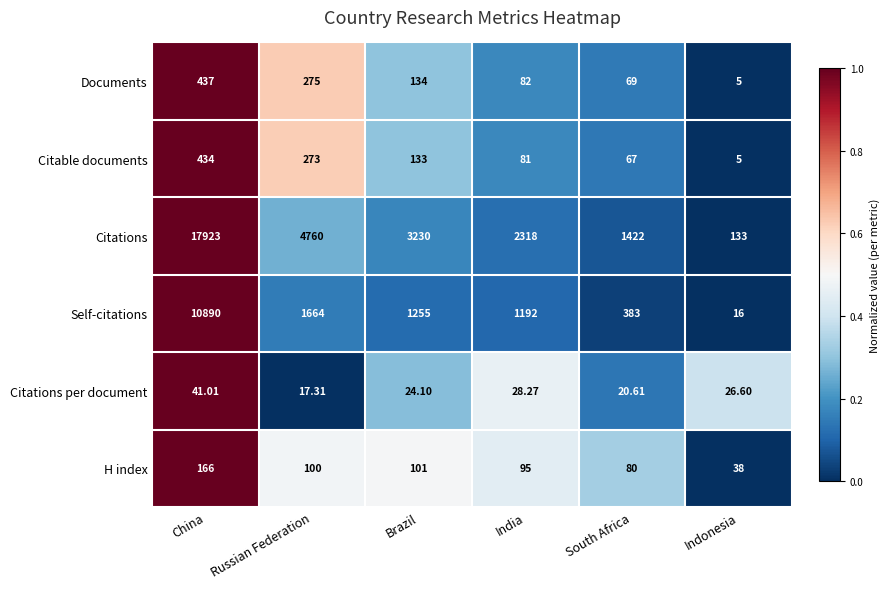

Which series has the largest total across all categories?

Citations